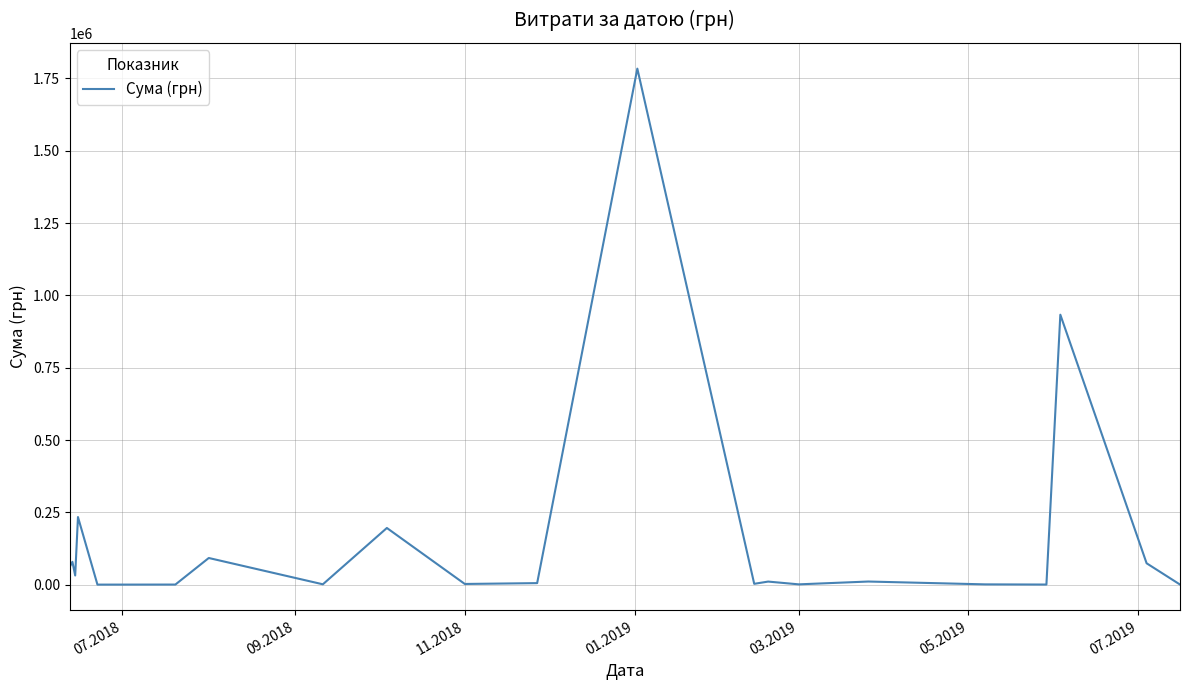

What is the greatest value displayed?

1783675.7